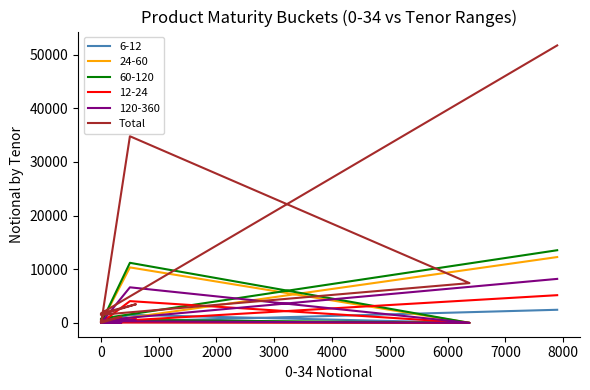

At which category does the chart reach its peak across all series?

8000